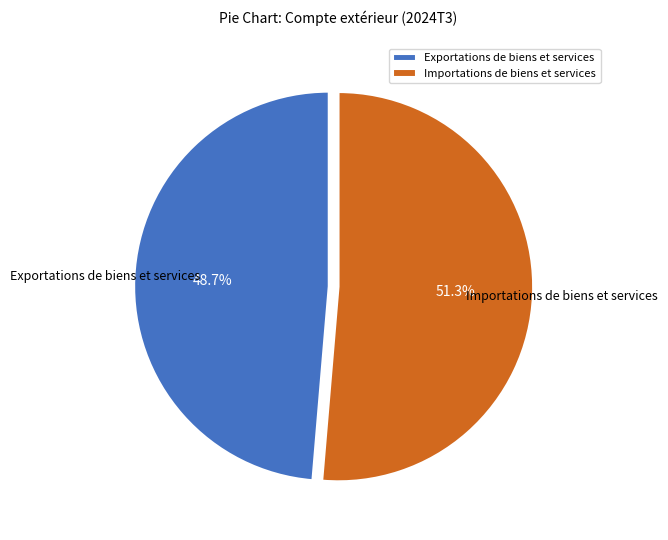

How many slices are in this pie chart?

2